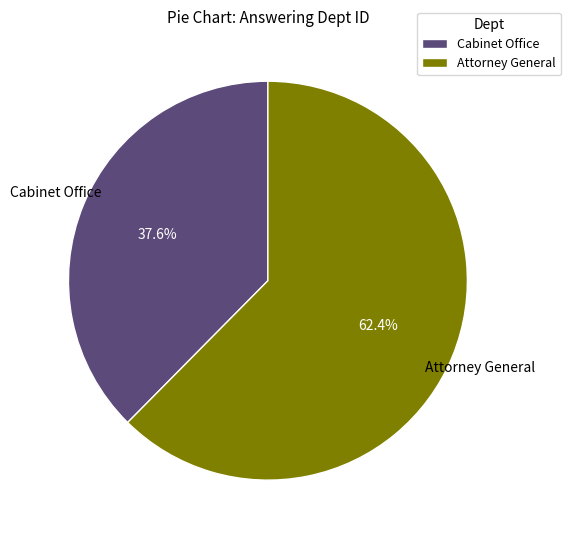

To the nearest percent, what percentage of the pie is Cabinet Office?

38%